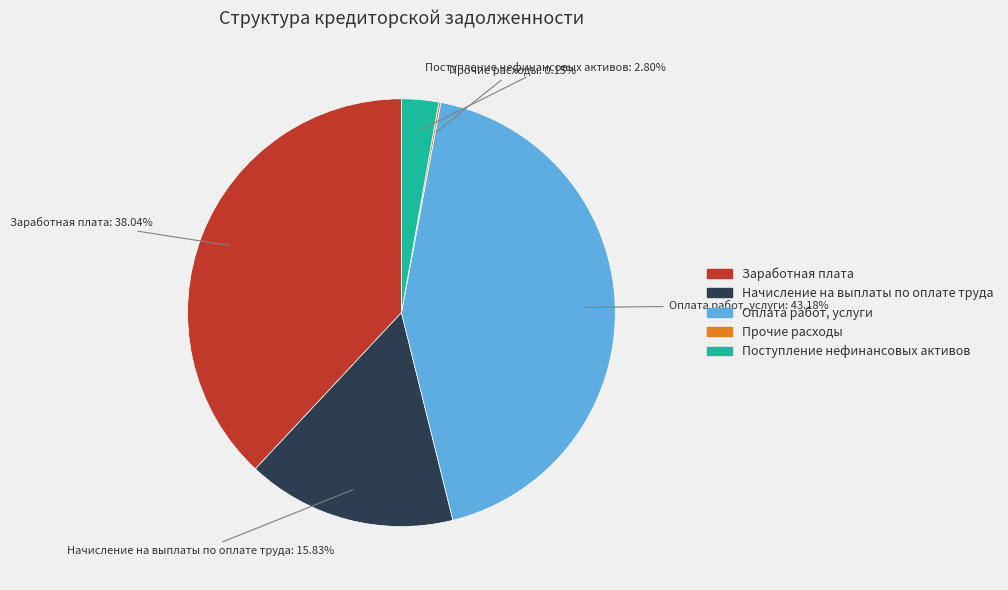

Which slice is the largest?

Оплата работ, услуги